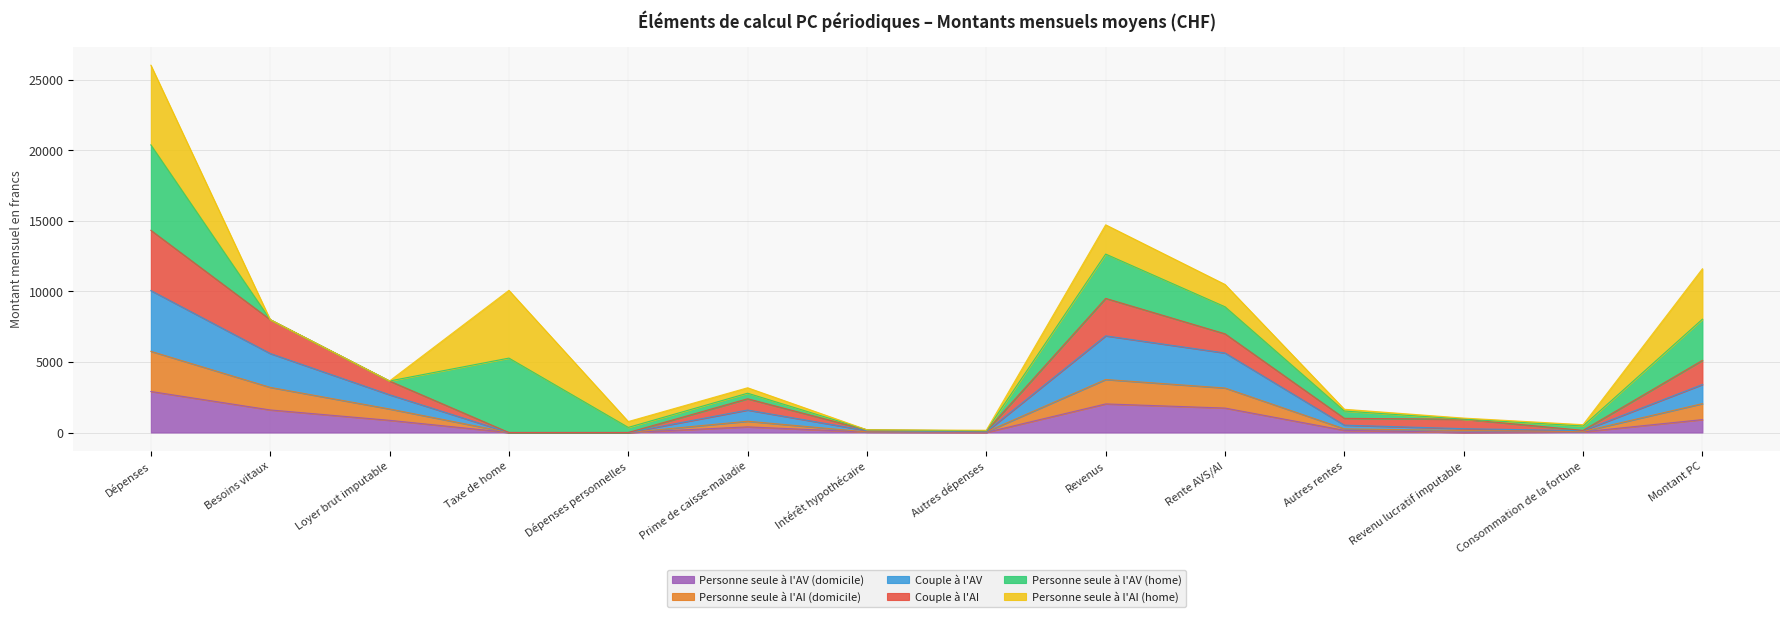

At which category is the sum across all series the highest?

Dépenses